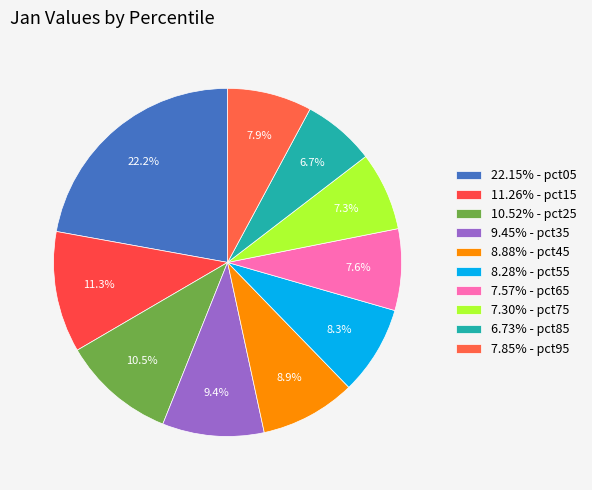

To the nearest percent, what is the average slice percentage?

10%